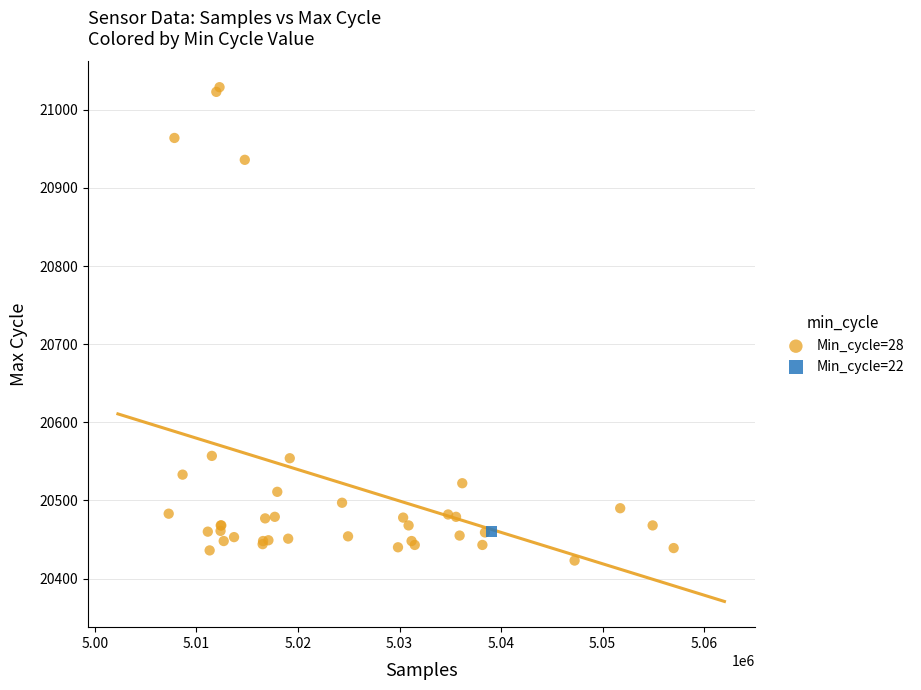

What are all the series names shown in the legend?

Min_cycle=28, Min_cycle=22